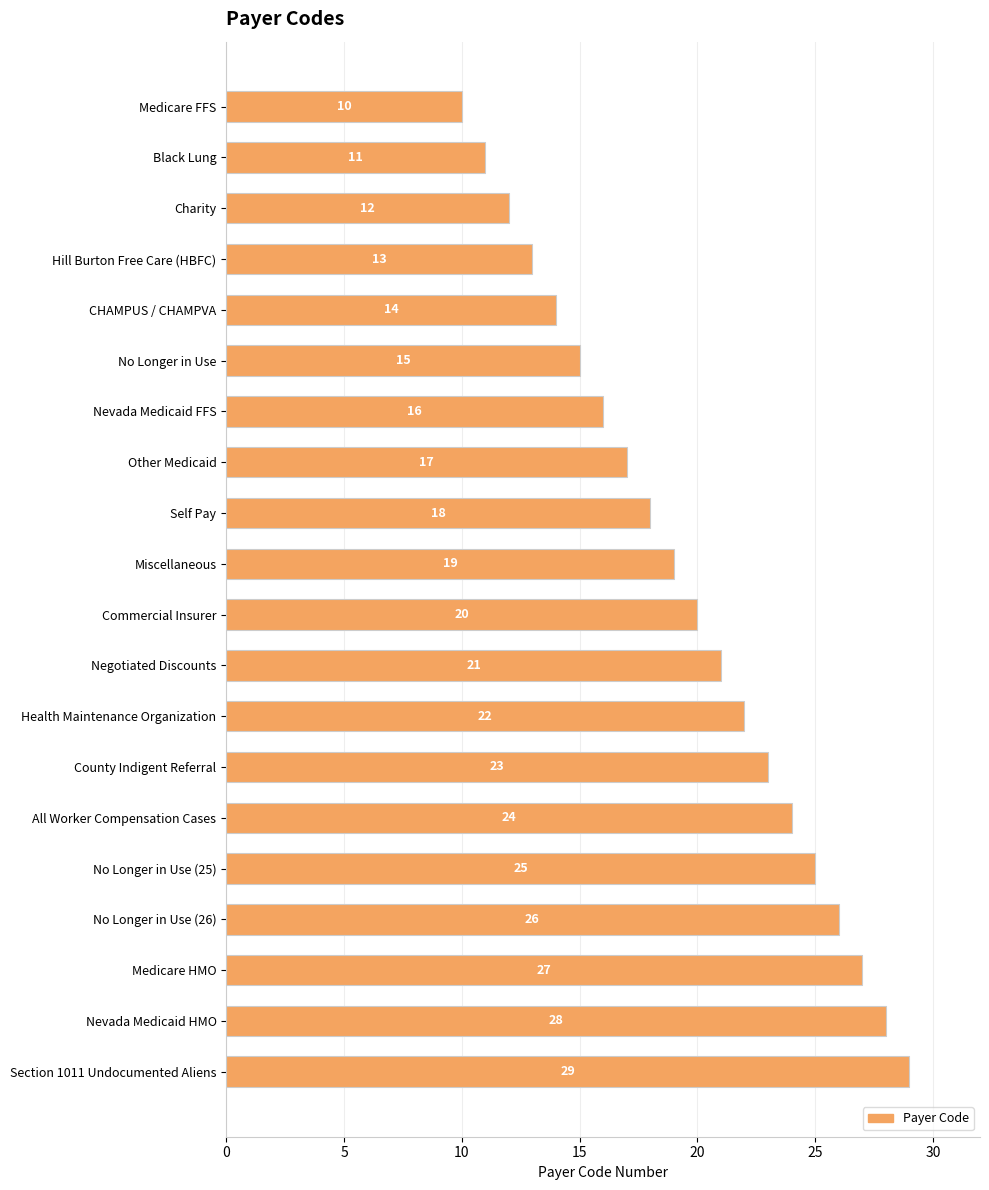

What is the label of the 2nd bar from the bottom?

Nevada Medicaid HMO